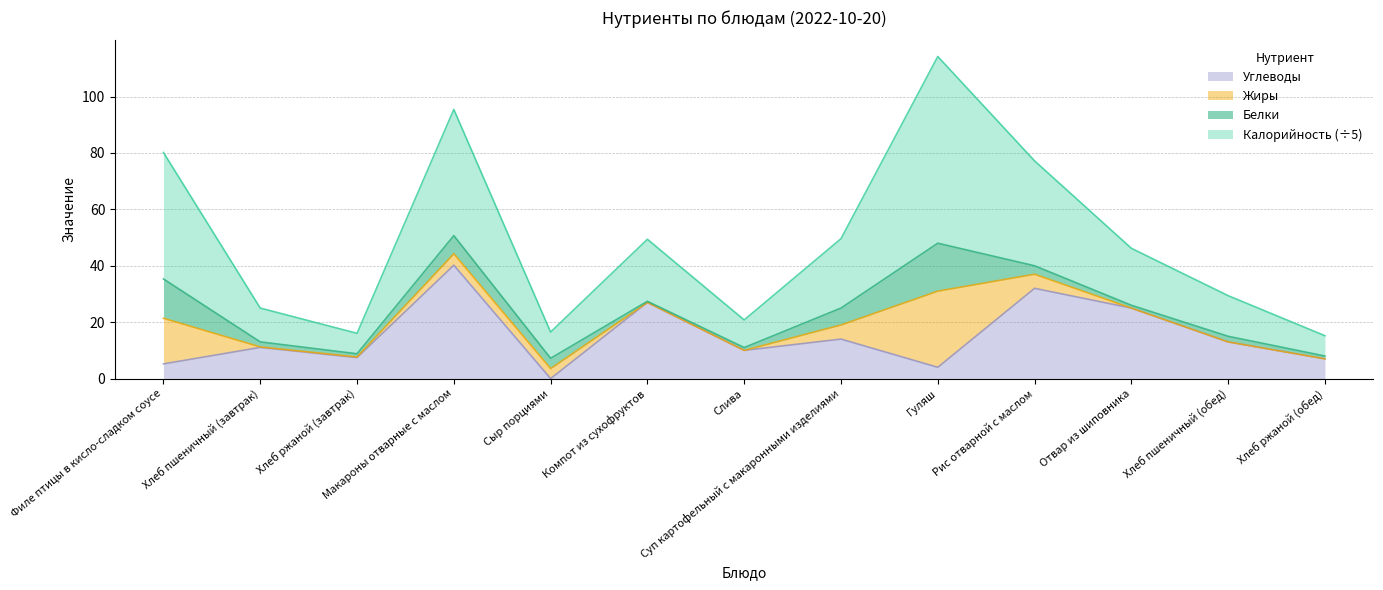

The value of Углеводы at Слива is 10.0. True or false?

True